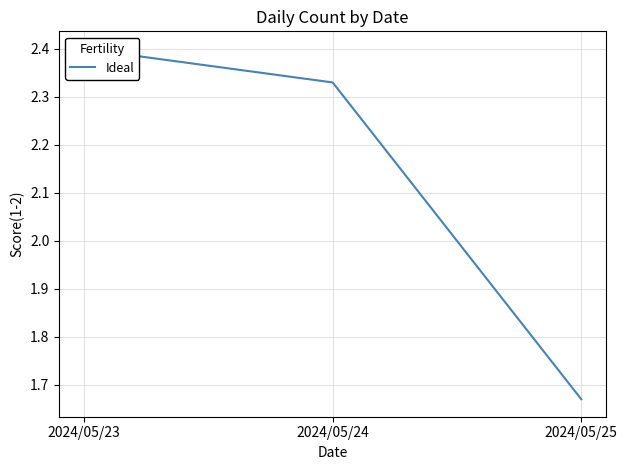

True or false: the data shows 2.3 at 2024/05/24.

True